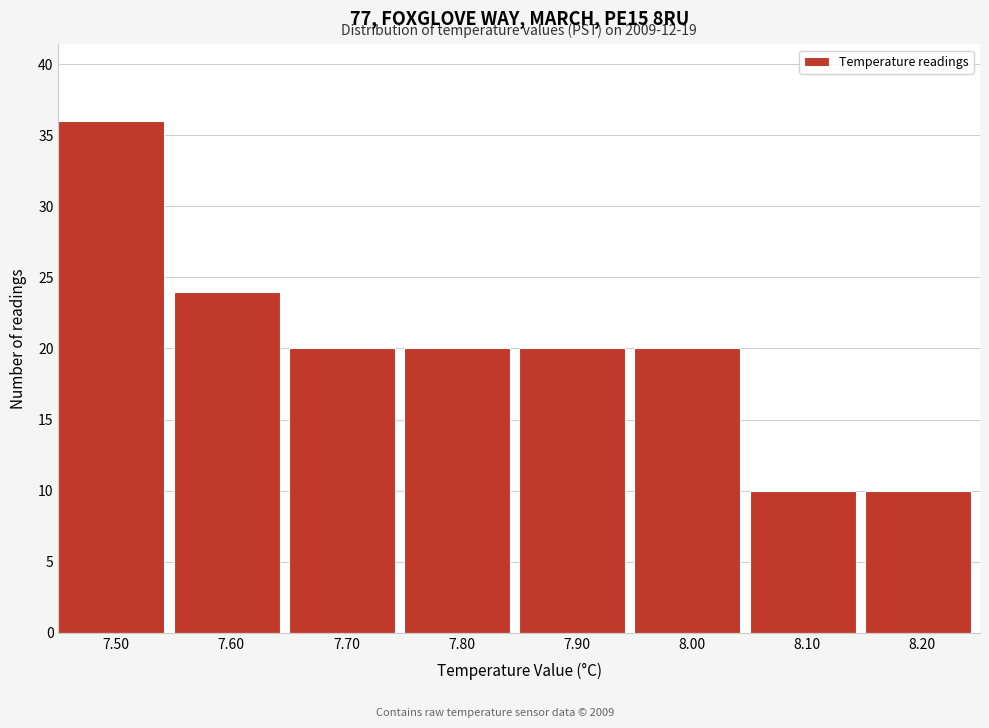

Over which range of the x-axis is the bar tallest?

7.45 to 7.55